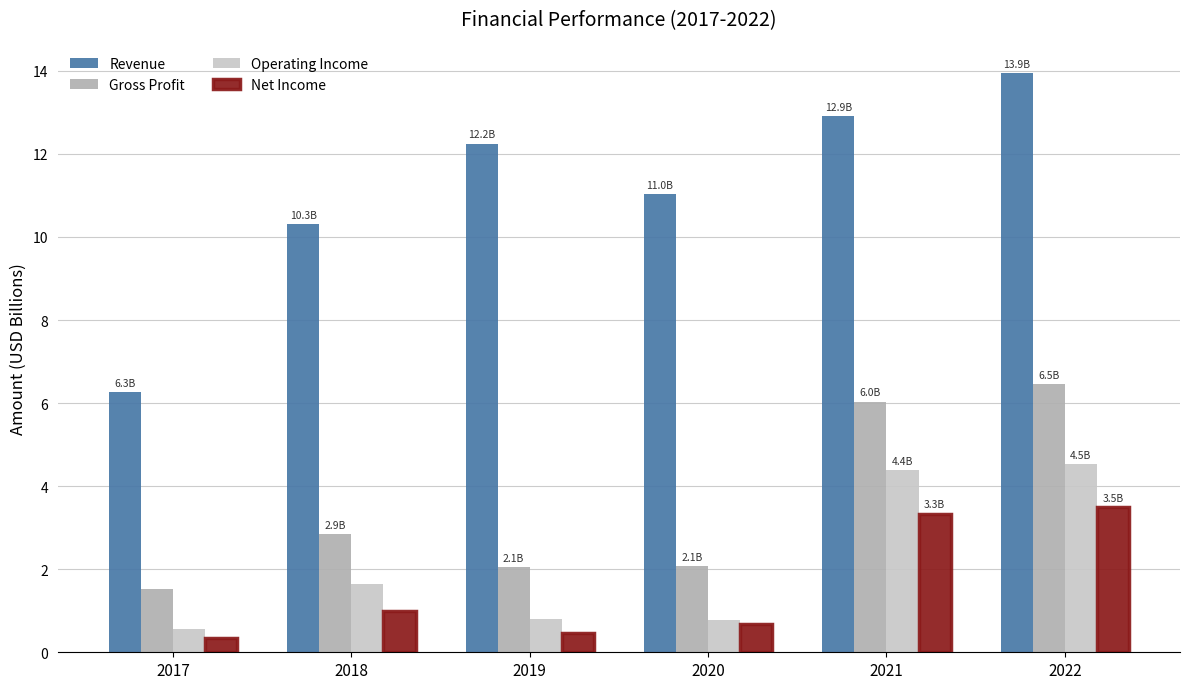

Which series has the largest range (max minus min)?

Revenue